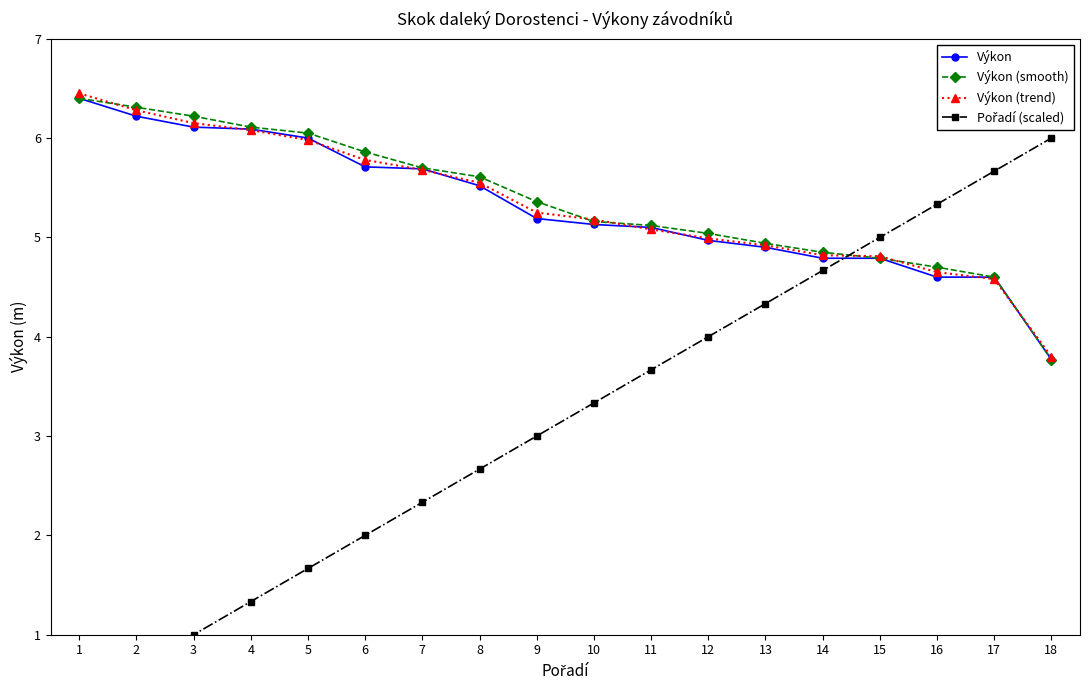

What is the difference between the highest and lowest values at 9?

2.4